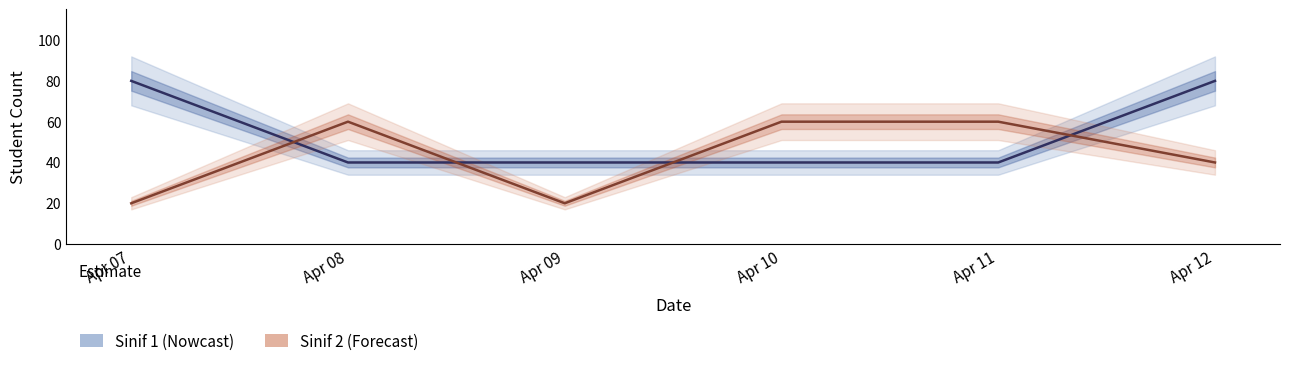

Reading left to right, what are all the values shown in this chart?

Sinif 1 (Nowcast): Apr 07=80	Apr 08=40	Apr 09=40	Apr 10=40	Apr 11=40	Apr 12=80
Sinif 2 (Forecast): Apr 07=20	Apr 08=60	Apr 09=20	Apr 10=60	Apr 11=60	Apr 12=40